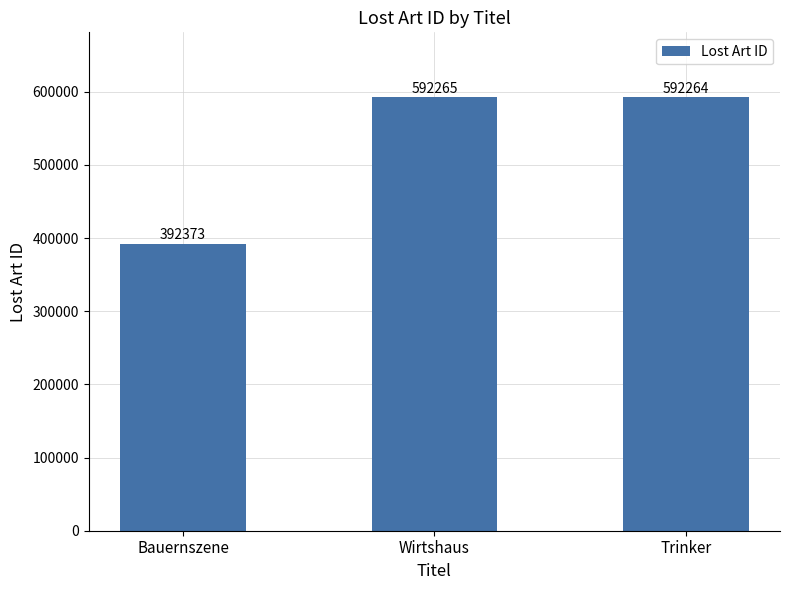

What is the difference between the maximum and minimum values?

199892